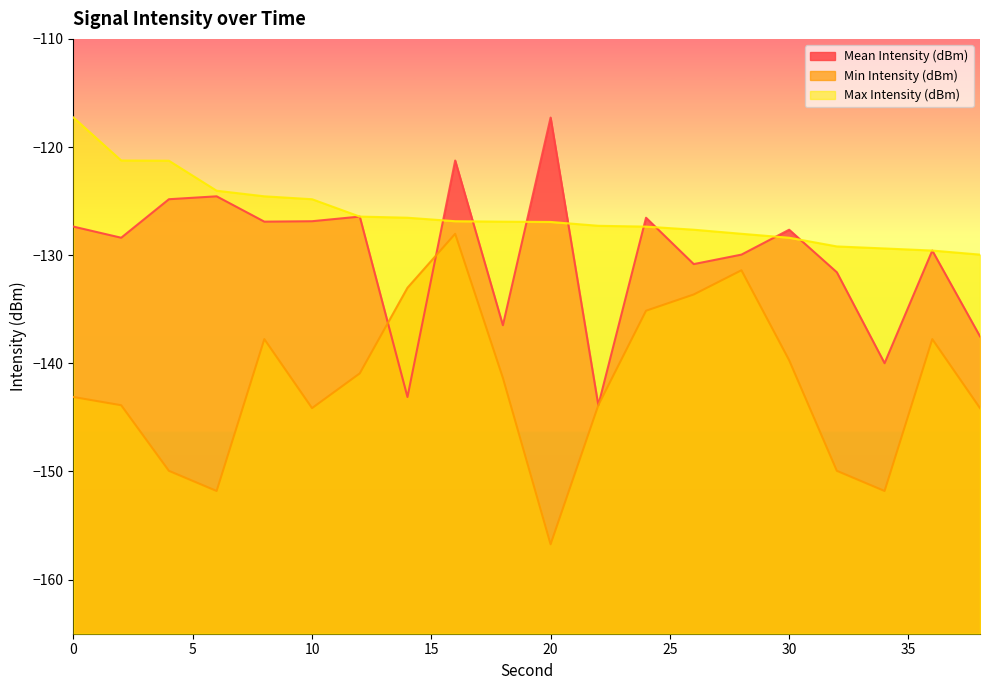

True or false: Min Intensity (dBm) has a value of -149.9 at 4.

True